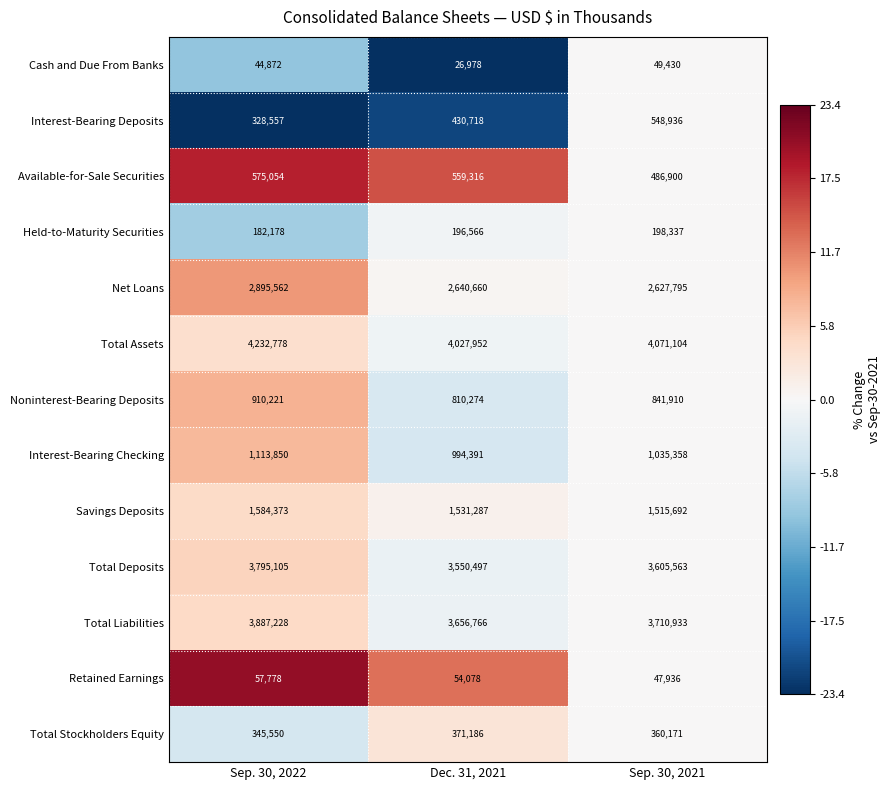

At Sep. 30, 2021, list the series in order from smallest to largest.

Retained Earnings, Cash and Due From Banks, Held-to-Maturity Securities, Total Stockholders Equity, Available-for-Sale Securities, Interest-Bearing Deposits, Noninterest-Bearing Deposits, Interest-Bearing Checking, Savings Deposits, Net Loans, Total Deposits, Total Liabilities, Total Assets